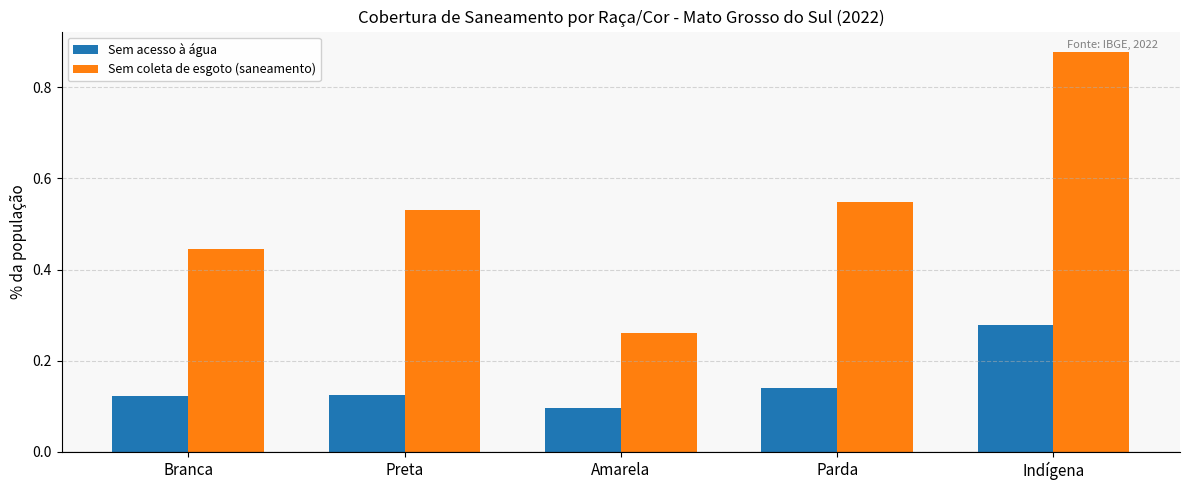

Which series has the largest range (max minus min)?

Sem coleta de esgoto (saneamento)